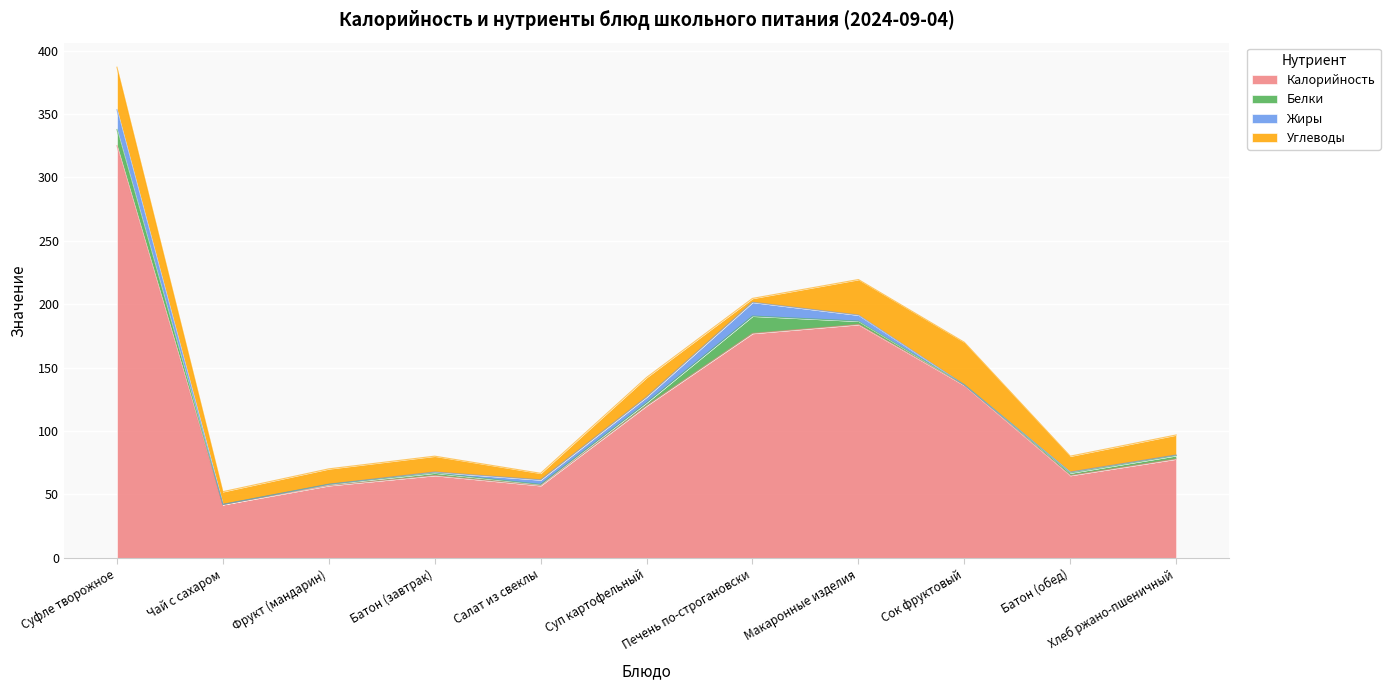

Is it true that Калорийность equals 74.8 at Салат из свеклы?

False